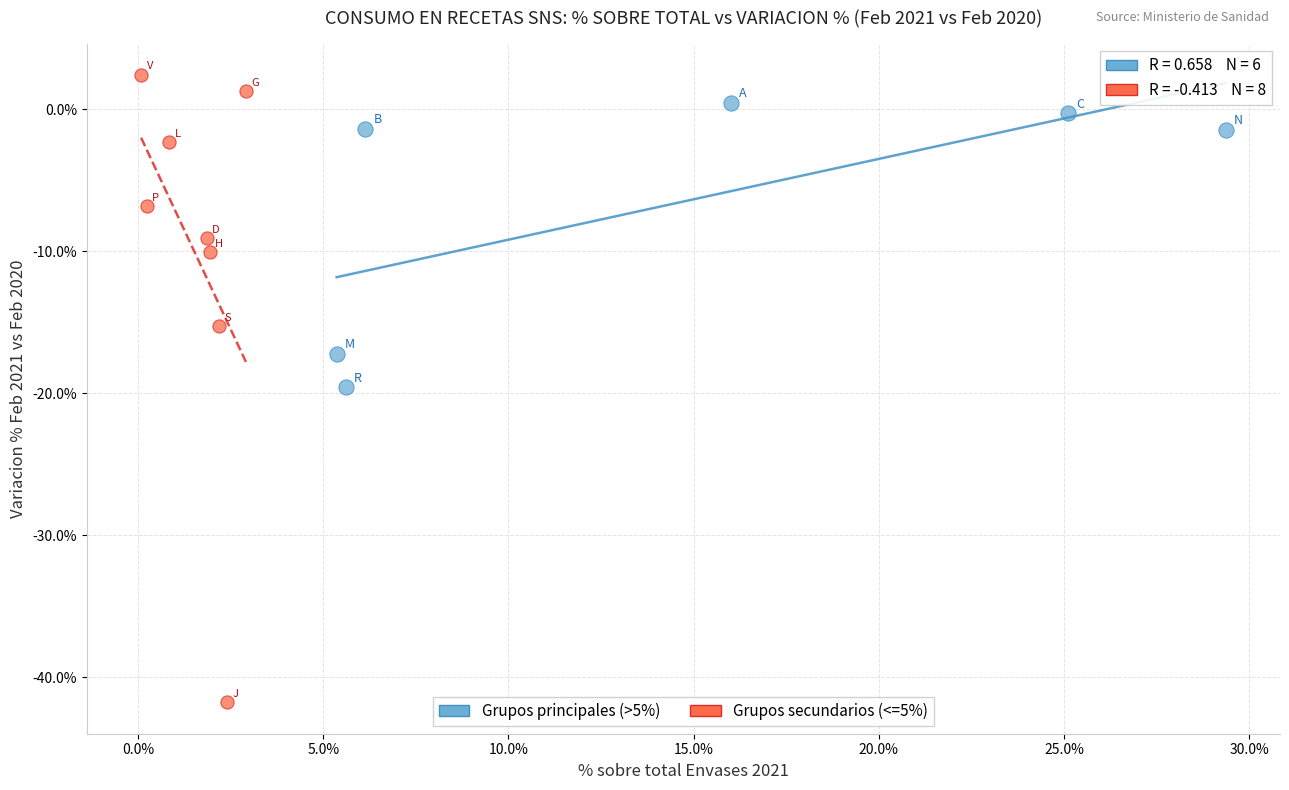

Which series contains the highest Y value?

Grupos secundarios (<=5%)